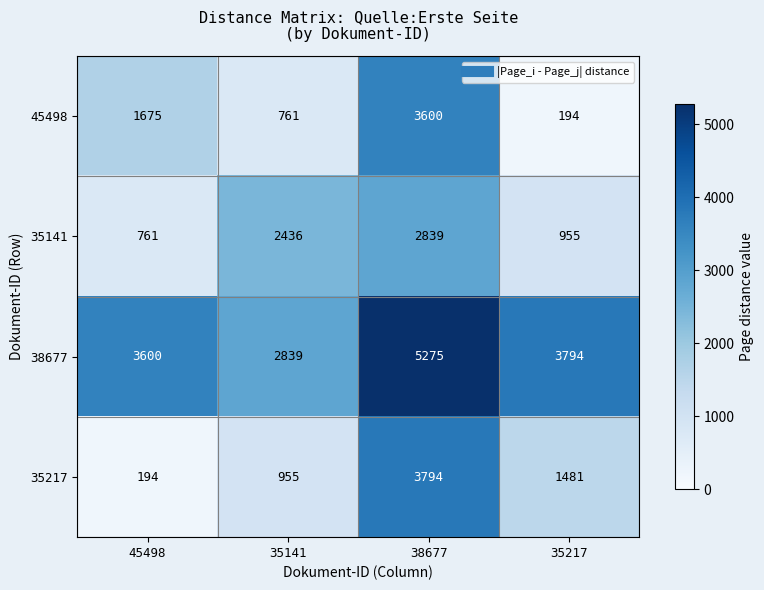

What is the difference between the 35141 values at 35217 and 35141?

1481